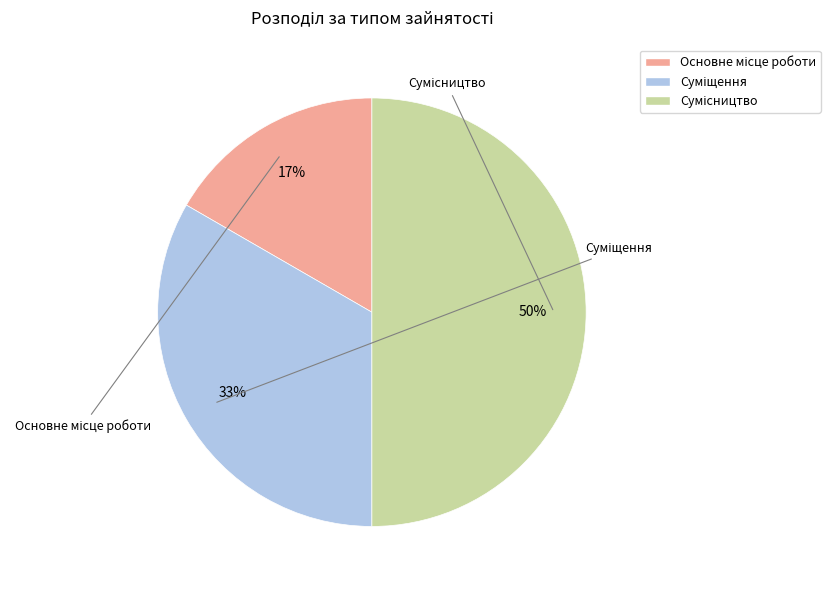

To the nearest percent, what is the difference between the largest and smallest slice percentages?

33%